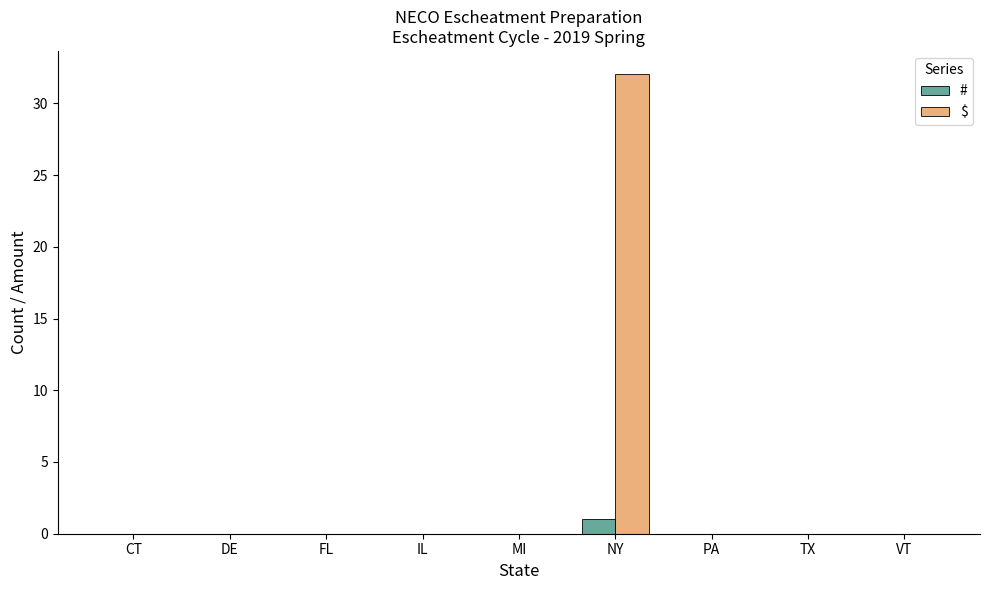

Which series has the largest total across all categories?

$